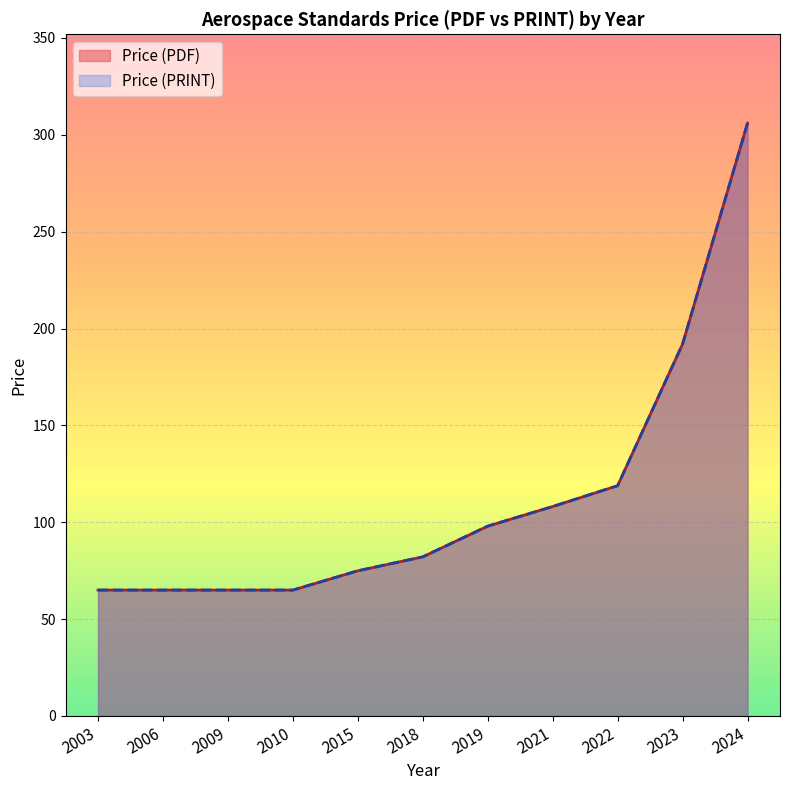

At 2022, list the series in order from smallest to largest.

Price (PDF), Price (PRINT)